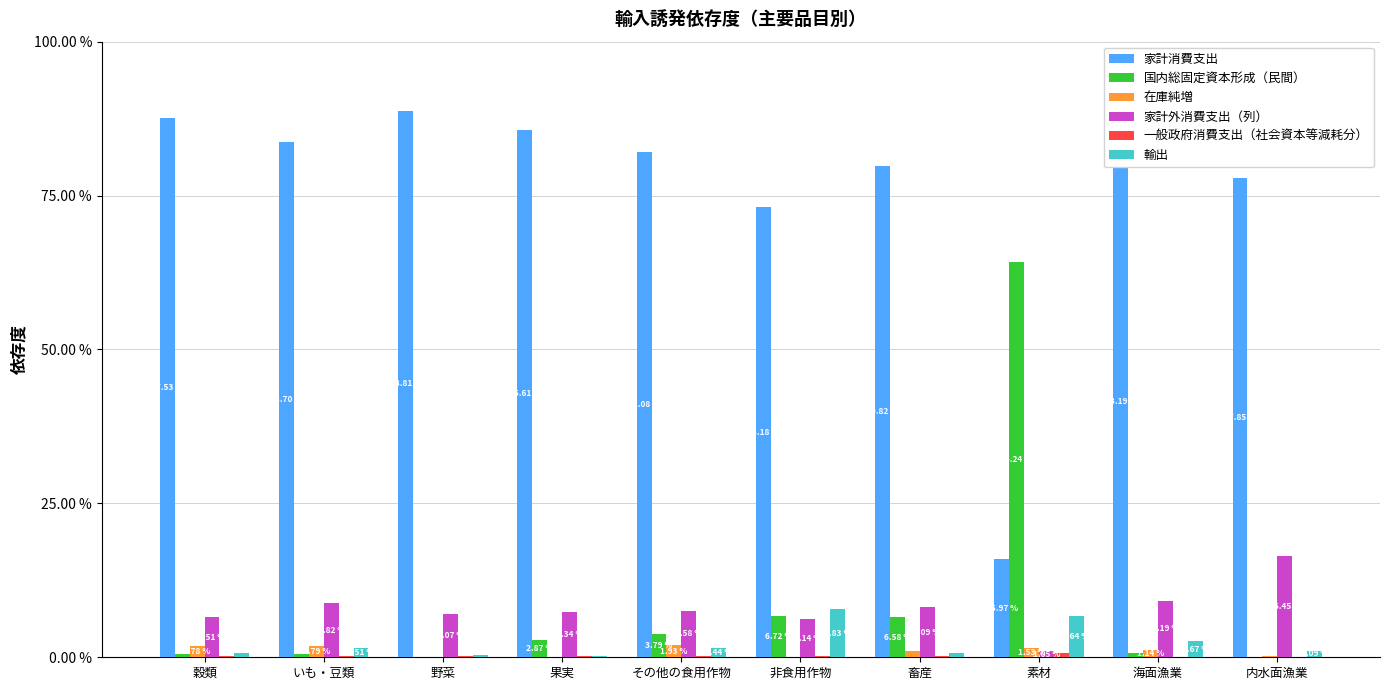

What position from the right is いも・豆類?

9